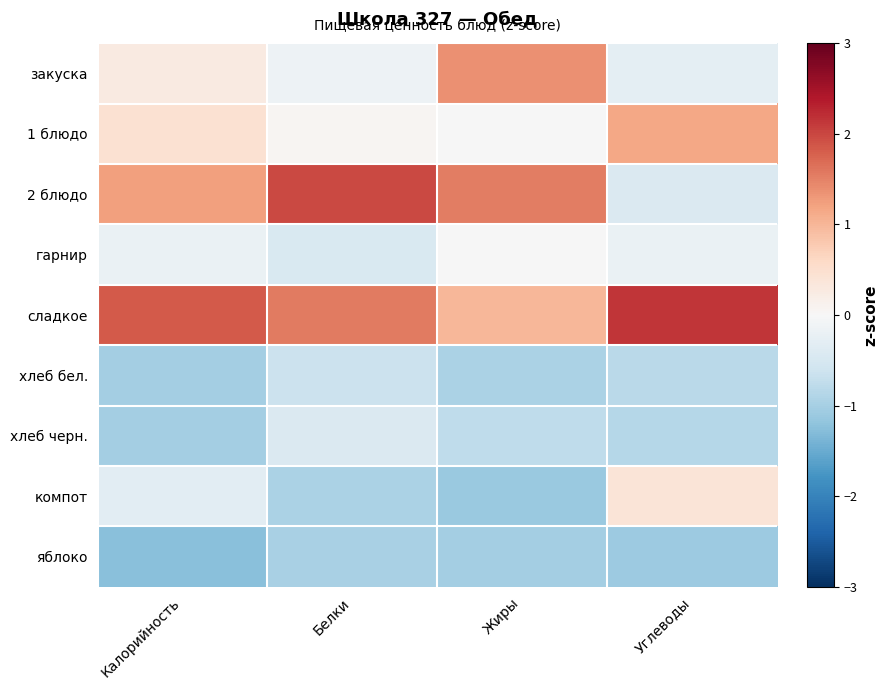

Between Углеводы and Калорийность, which is larger?

Калорийность